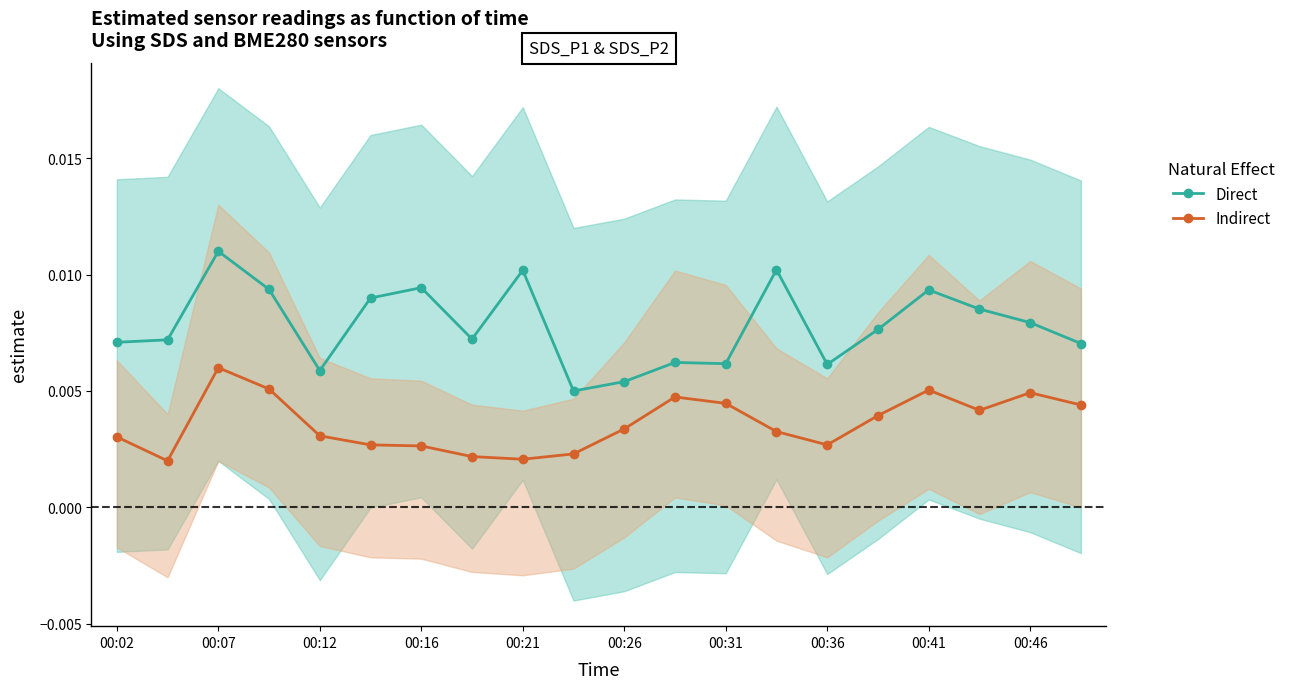

Rank the series at 13 from highest to lowest value.

Direct, Indirect